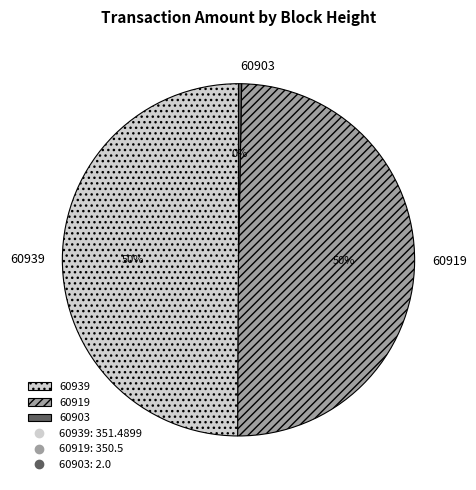

Is it true that 60919 is 39% of the pie?

False